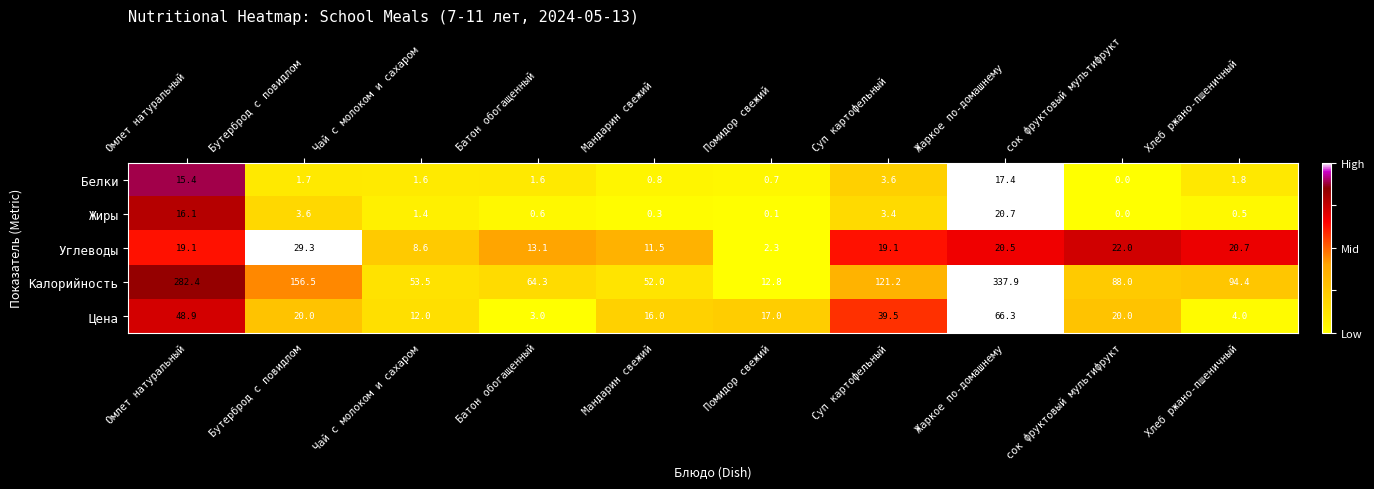

Is it true that Углеводы equals 20.5 at Жаркое по-домашнему?

True